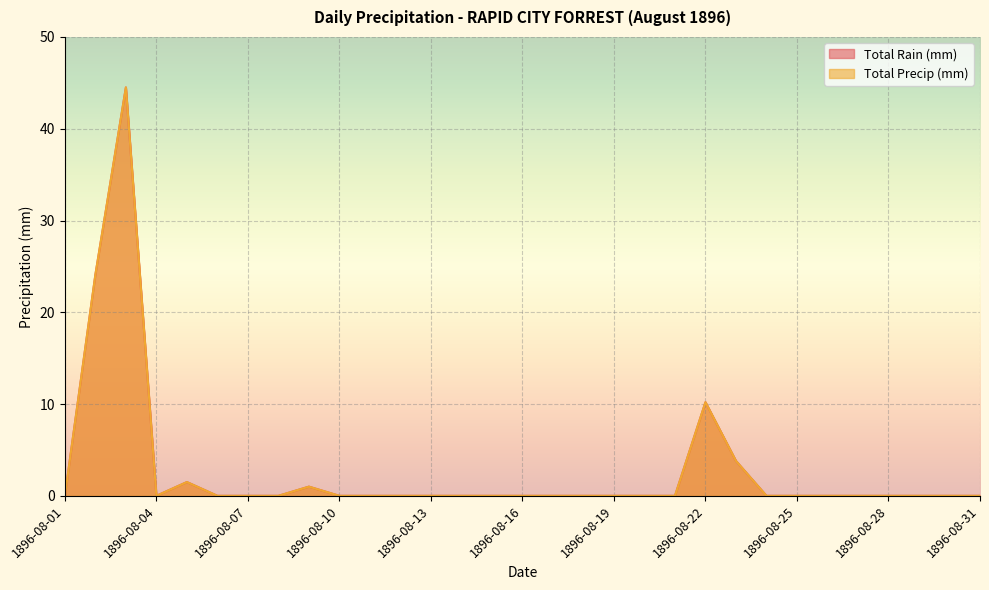

Rank the series by their maximum value, from highest to lowest.

Total Rain (mm), Total Precip (mm)